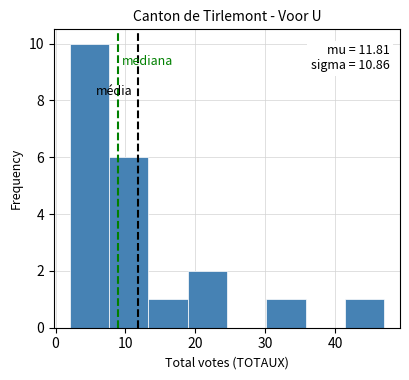

Which range on the x-axis has the tallest bar?

2 to 8